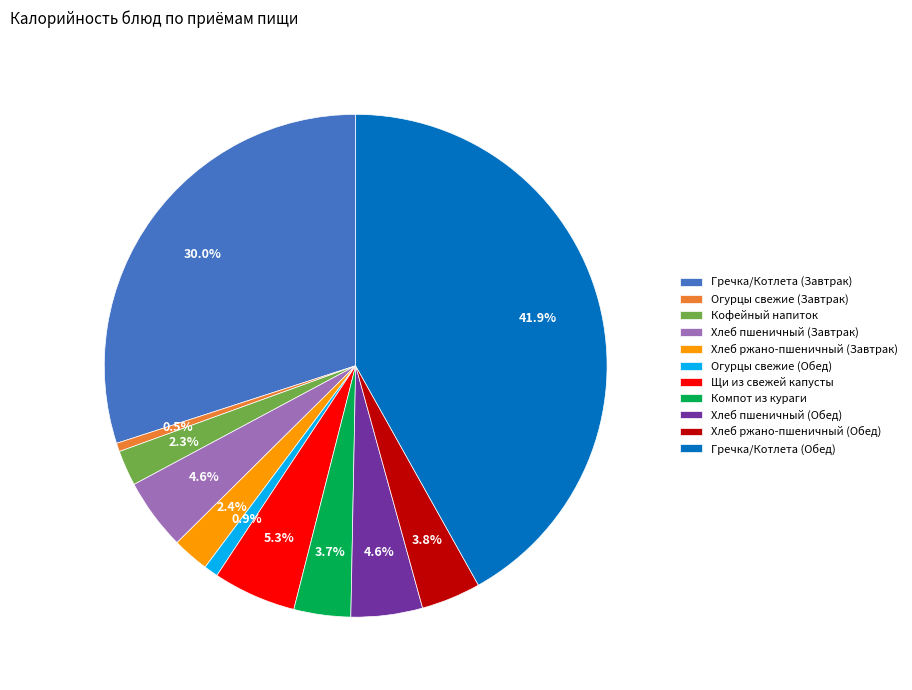

What percentage is the Огурцы свежие (Обед) slice, to the nearest percent?

1%